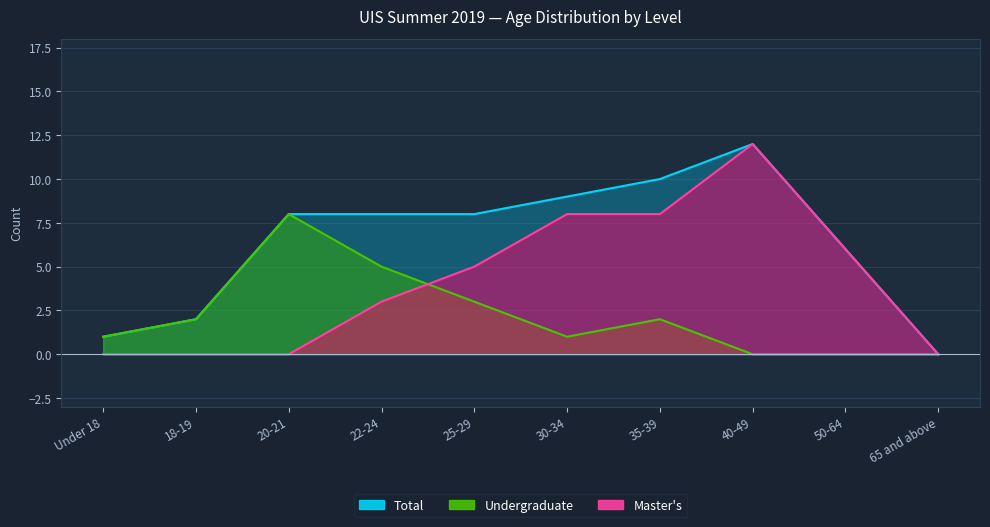

List the series in order of their overall mean, lowest first.

Undergraduate, Master's, Total